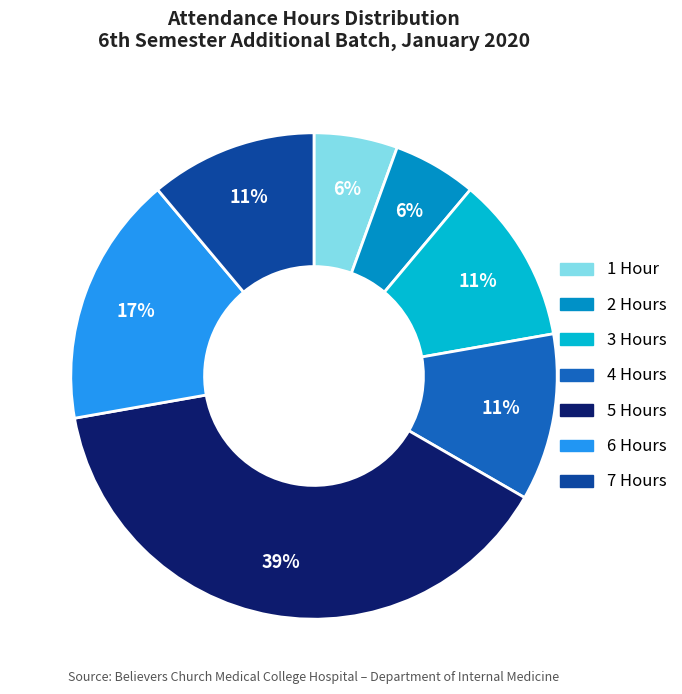

True or false: 6 Hours accounts for 26% of the total.

False